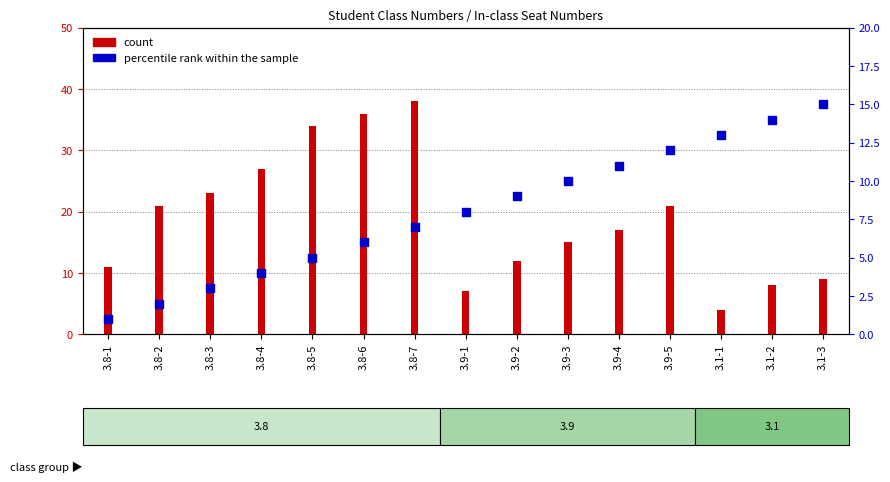

What is the change in value from 3.1-2 to 3.1-3?

+1